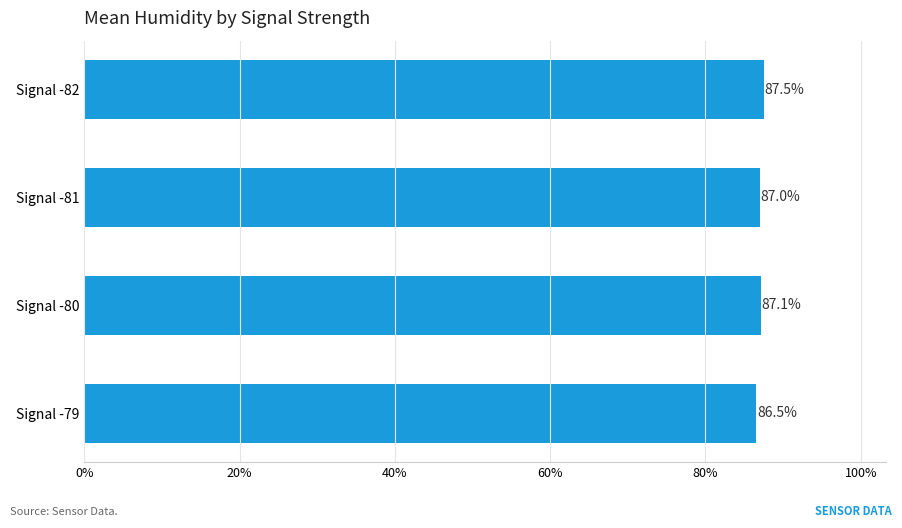

How many bars are there in total?

4